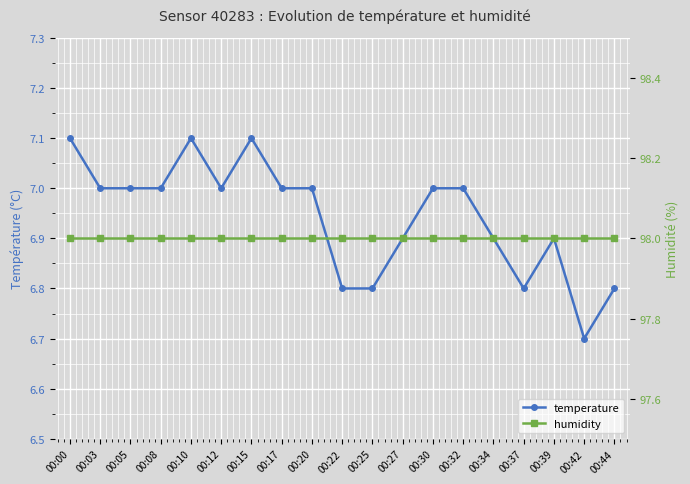

Reading left to right, what are all the values shown in this chart?

temperature: 7.1	7.0	7.0	7.0	7.1	7.0	7.1	7.0	7.0	6.8	6.8	6.9	7.0	7.0	6.9	6.8	6.9	6.7	6.8
humidity: 98.0	98.0	98.0	98.0	98.0	98.0	98.0	98.0	98.0	98.0	98.0	98.0	98.0	98.0	98.0	98.0	98.0	98.0	98.0